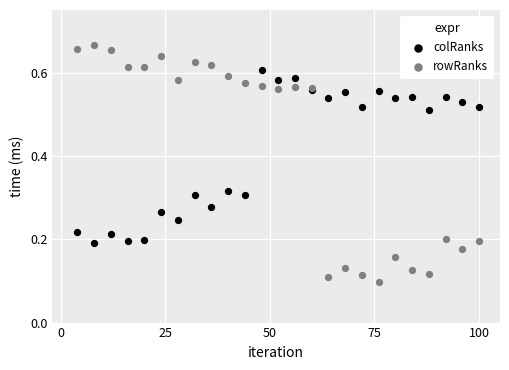

Which series contains the lowest Y value?

rowRanks